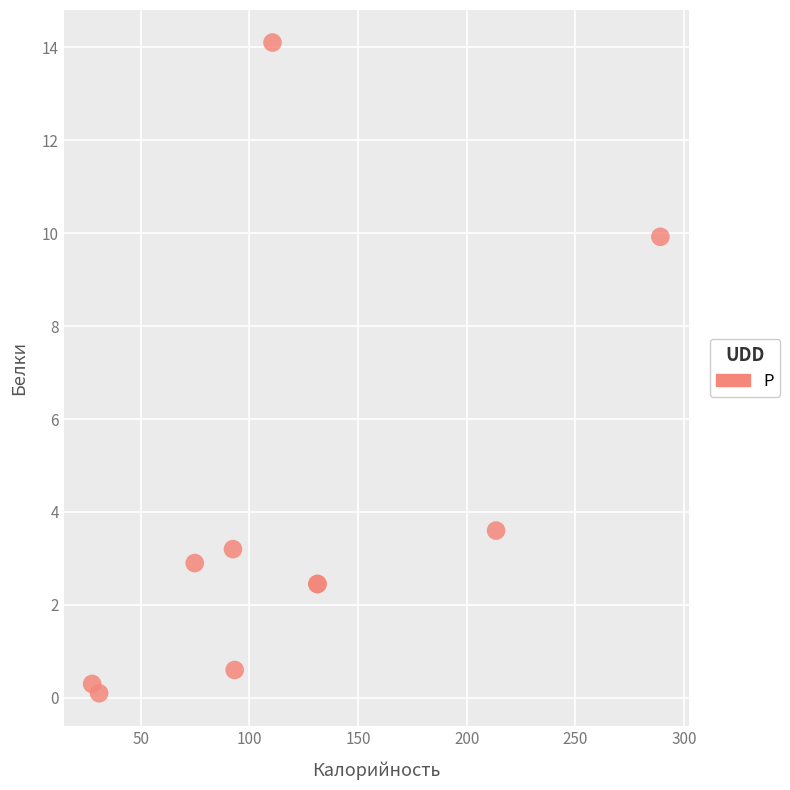

What Y value in the scatter plot is closest to 7?

9.9